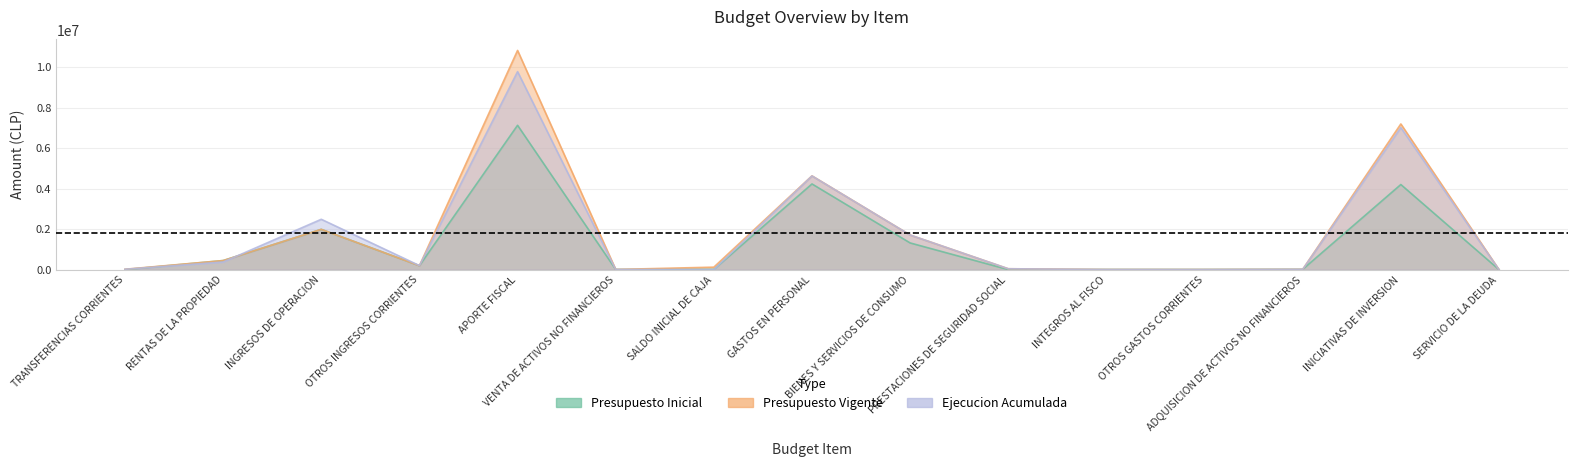

Is it true that Presupuesto Inicial equals 1717522 at GASTOS EN PERSONAL?

False